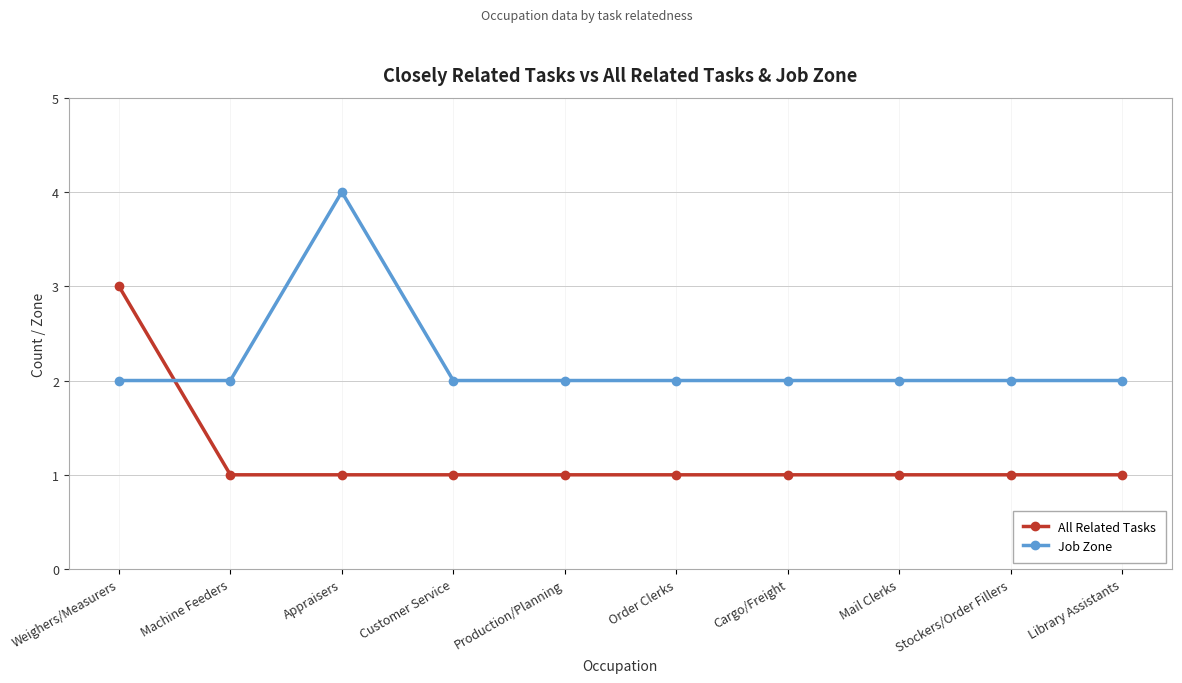

True or false: All Related Tasks has a value of 1 at Customer Service.

True